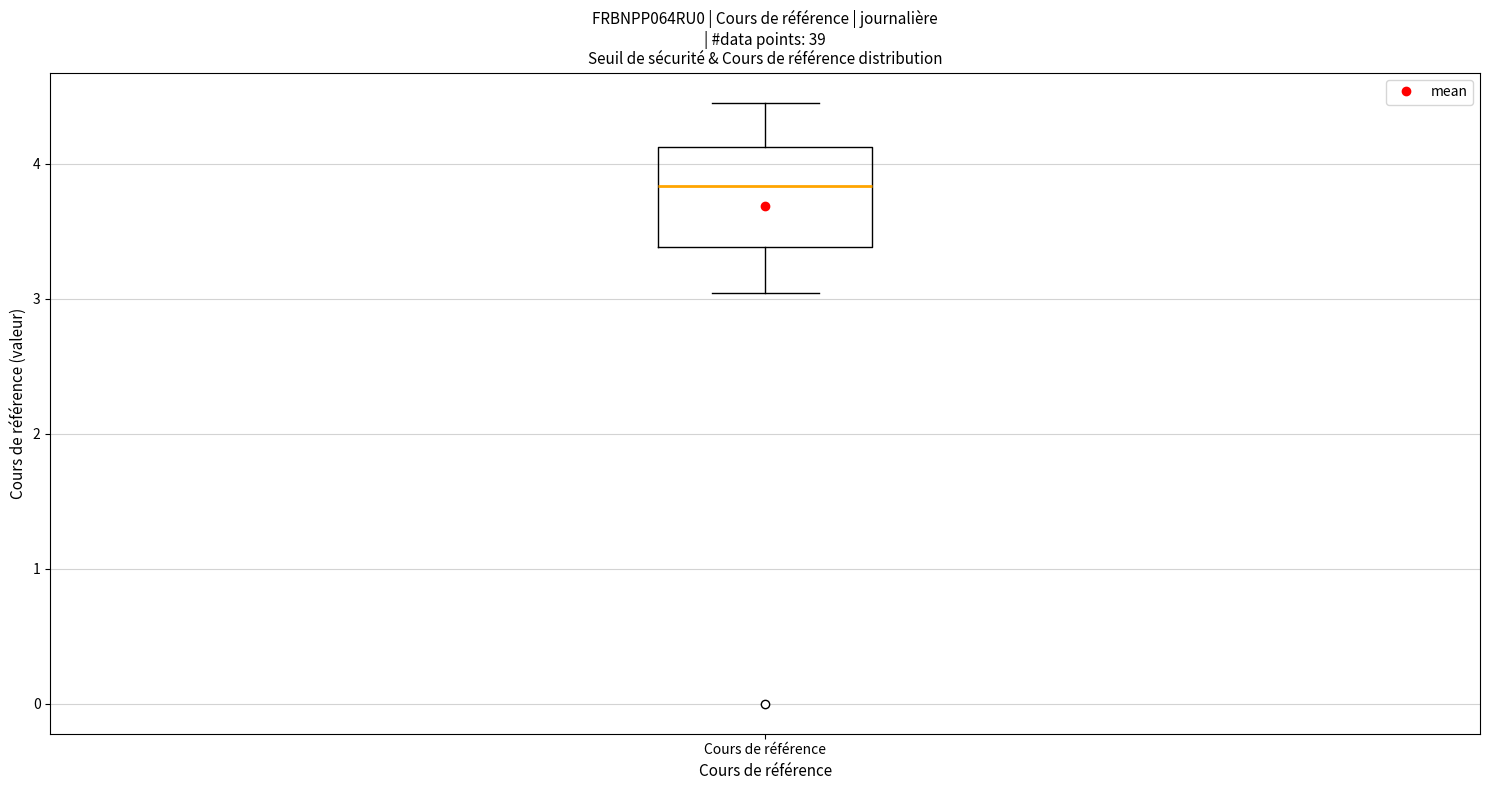

Transcribe this box plot: give where the median line is, the range the box spans, and where the two whiskers end, as read against the y-axis. The values are not printed on the chart, so give them approximately, as read against the axis.

median 3.8, box 3.4 to 4.1, whiskers 3.0 to 4.5